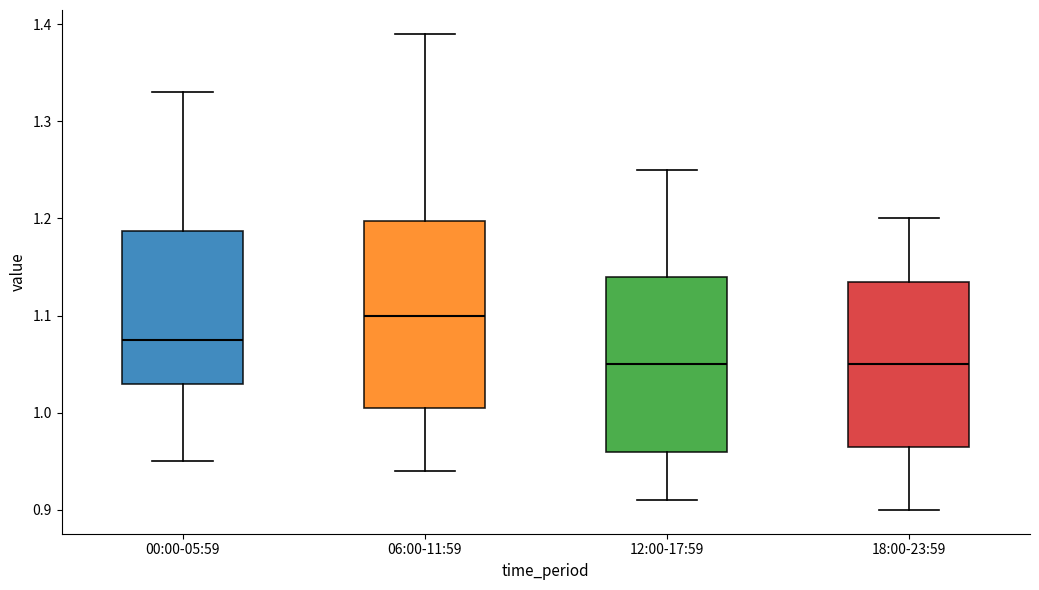

Which box is the tallest, from its lower edge to its upper edge?

06:00-11:59